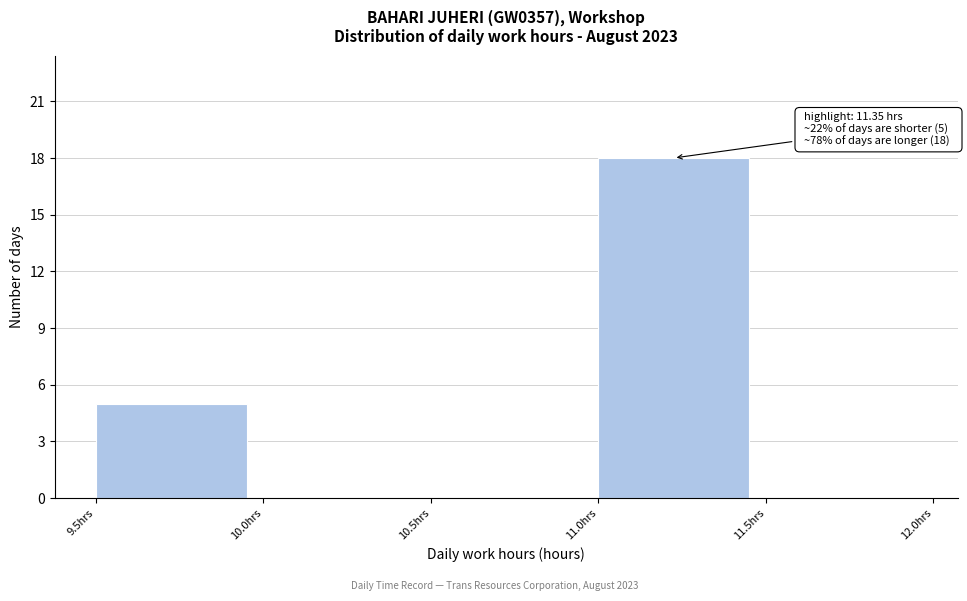

Which range on the x-axis has the tallest bar?

11.0 to 11.5